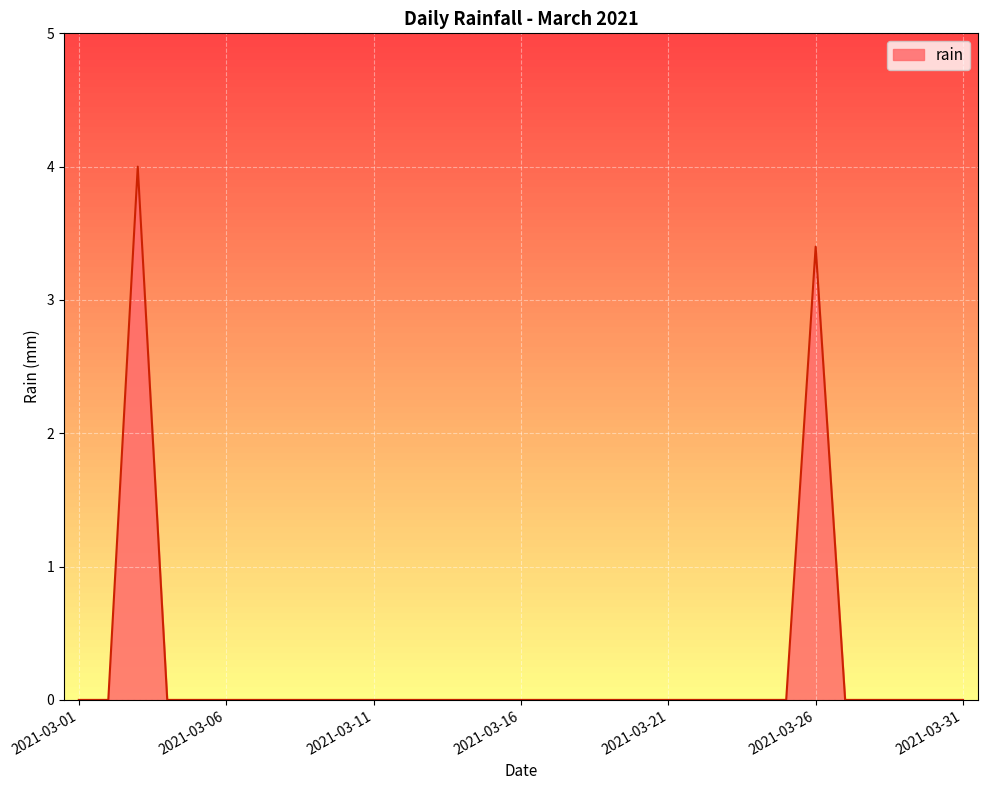

Rank the categories by value from highest to lowest.

2021-03-03, 2021-03-26, 2021-03-01, 2021-03-02, 2021-03-04, 2021-03-05, 2021-03-06, 2021-03-07, 2021-03-08, 2021-03-09, 2021-03-10, 2021-03-11, 2021-03-12, 2021-03-13, 2021-03-14, 2021-03-15, 2021-03-16, 2021-03-17, 2021-03-18, 2021-03-19, 2021-03-20, 2021-03-21, 2021-03-22, 2021-03-23, 2021-03-24, 2021-03-25, 2021-03-27, 2021-03-28, 2021-03-29, 2021-03-30, 2021-03-31